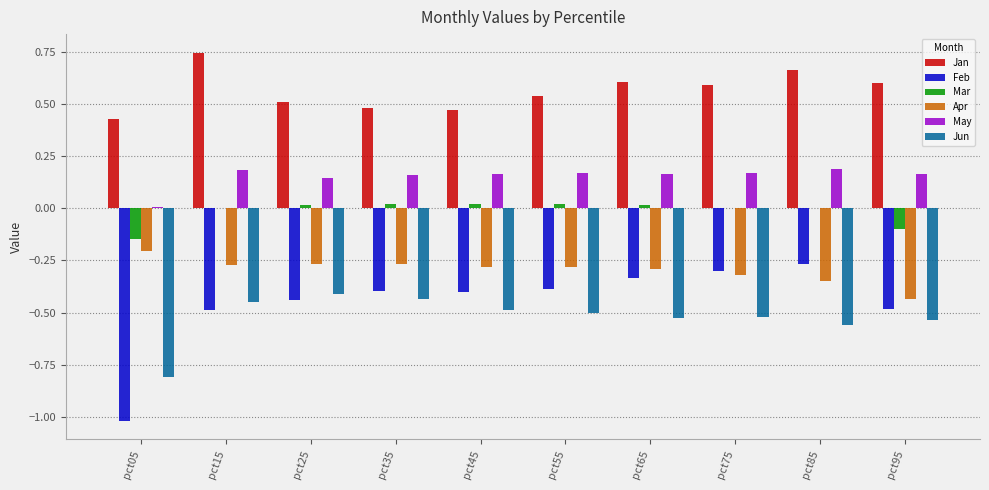

What are all the series names shown in the legend?

Jan, Feb, Mar, Apr, May, Jun